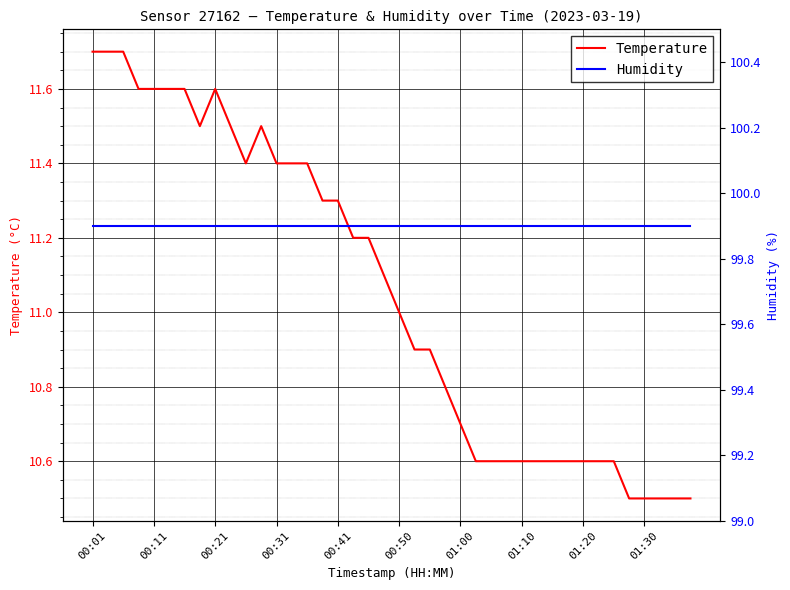

In Temperature, how many points are higher than both neighbors (excluding endpoints)?

2